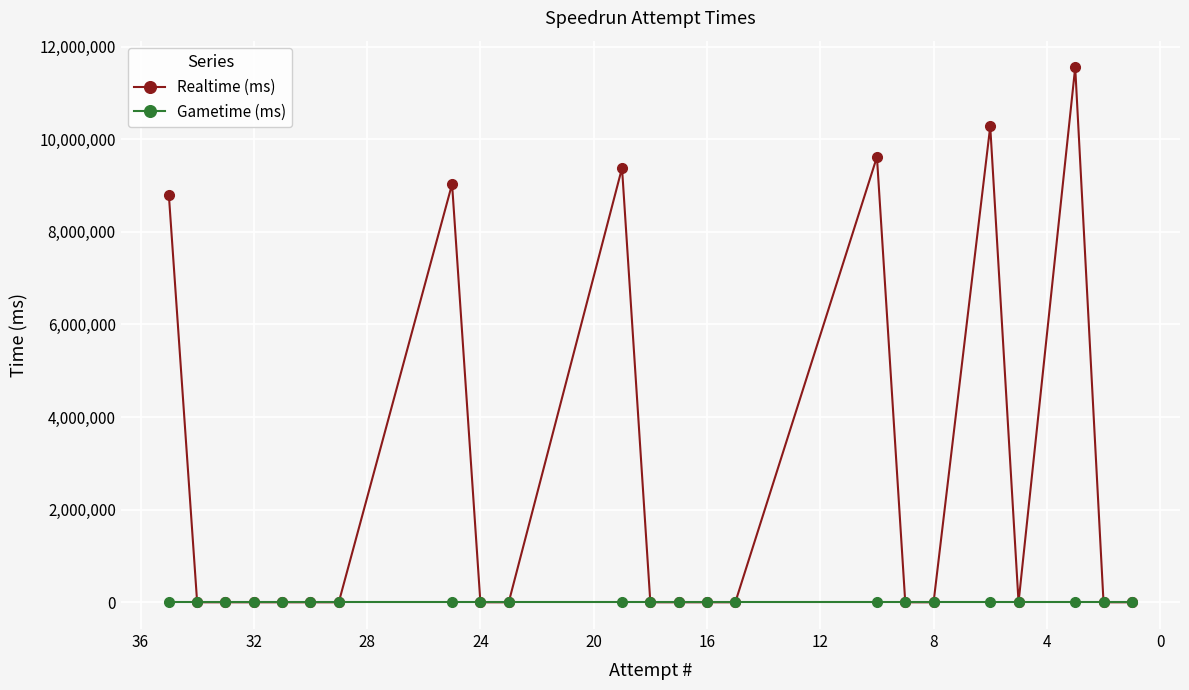

What is the value of the Realtime (ms) point at the 19th from the left?

10274404